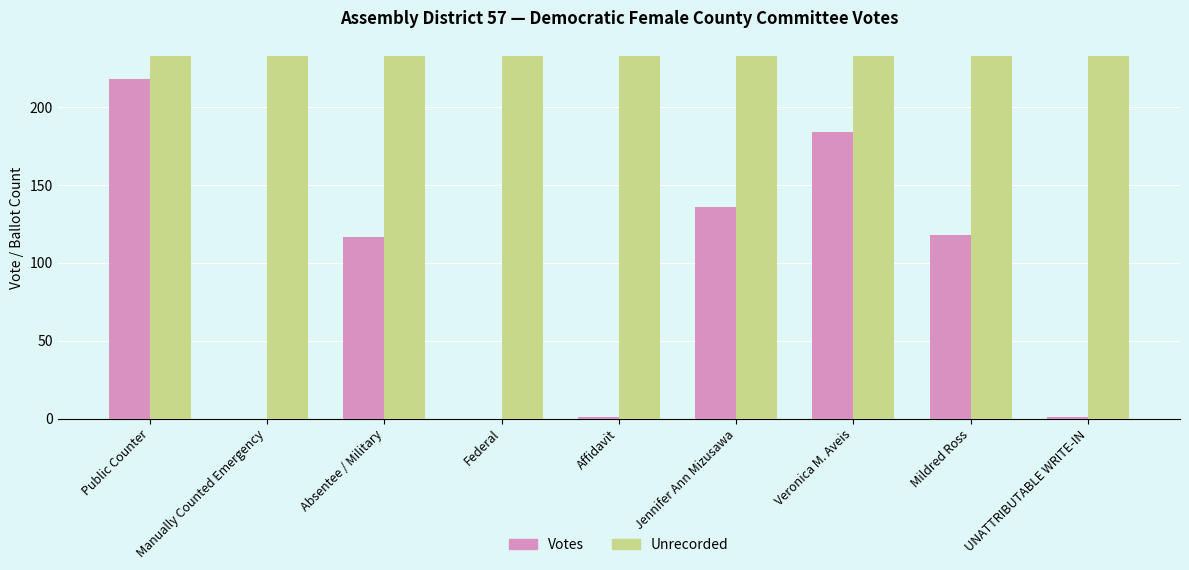

Are the bars grouped side by side (vs. stacked)?

Yes